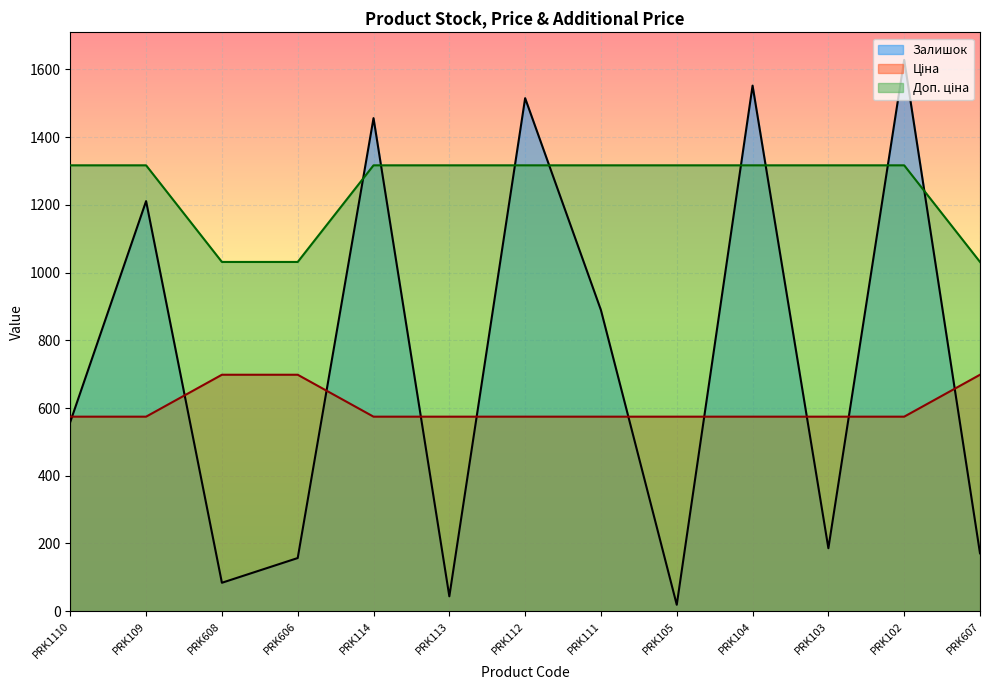

What is the total value across all series at PRK112?

3406.2